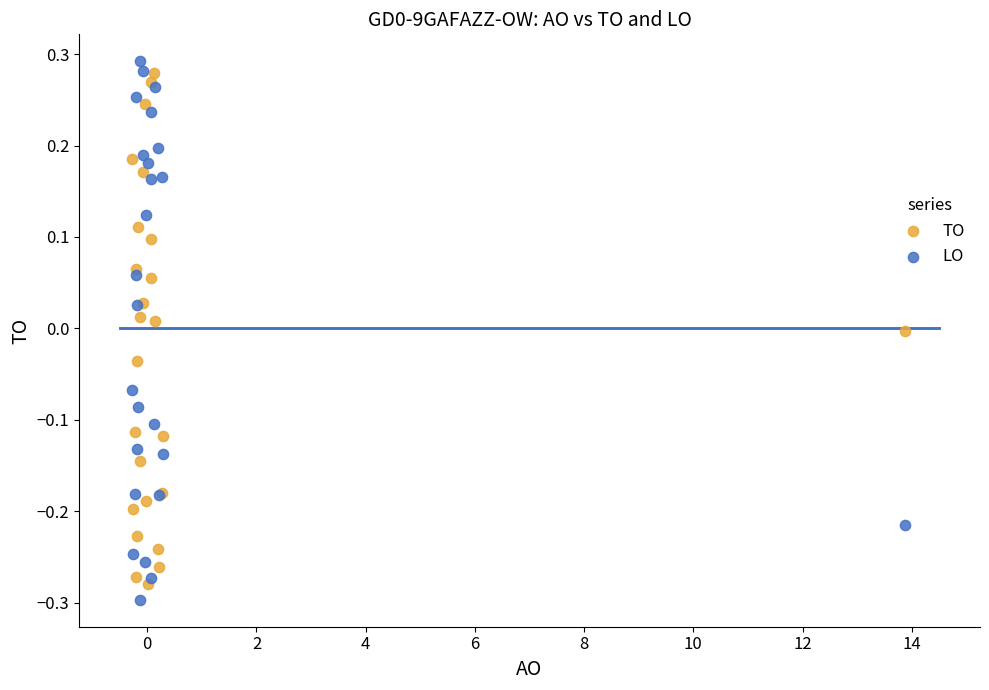

Which series has the widest spread of Y values?

LO